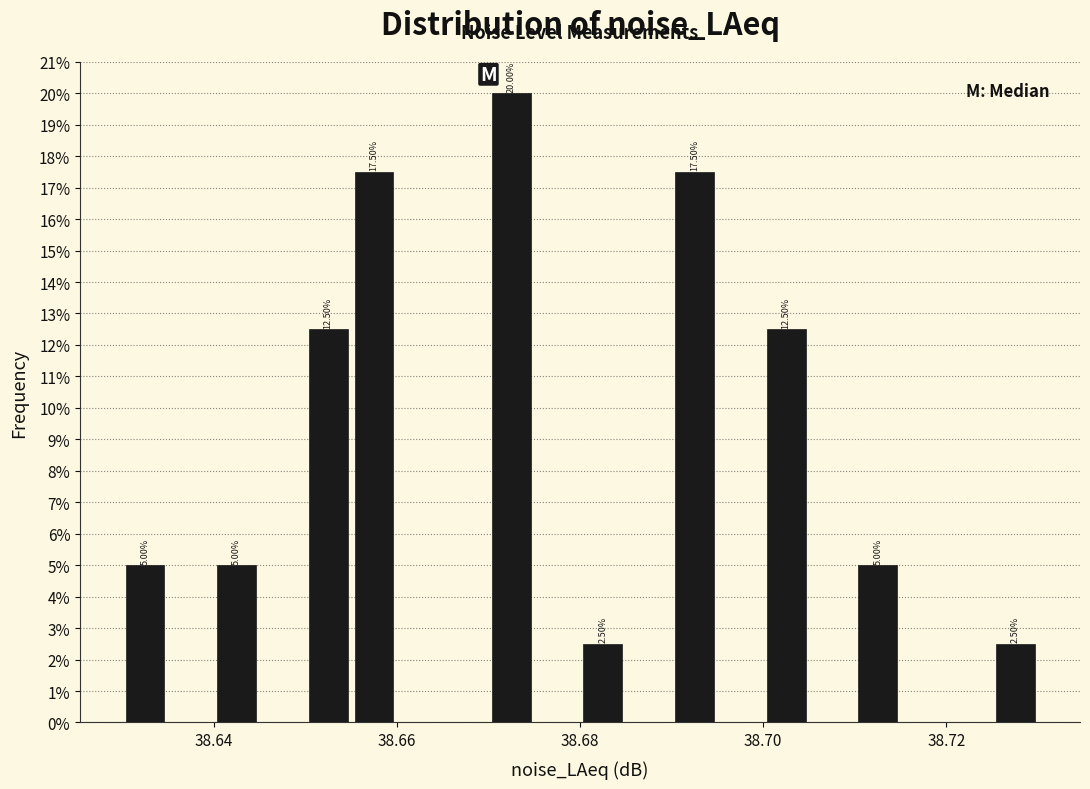

Read against the x-axis, roughly where is the centre of the tallest bar?

38.672